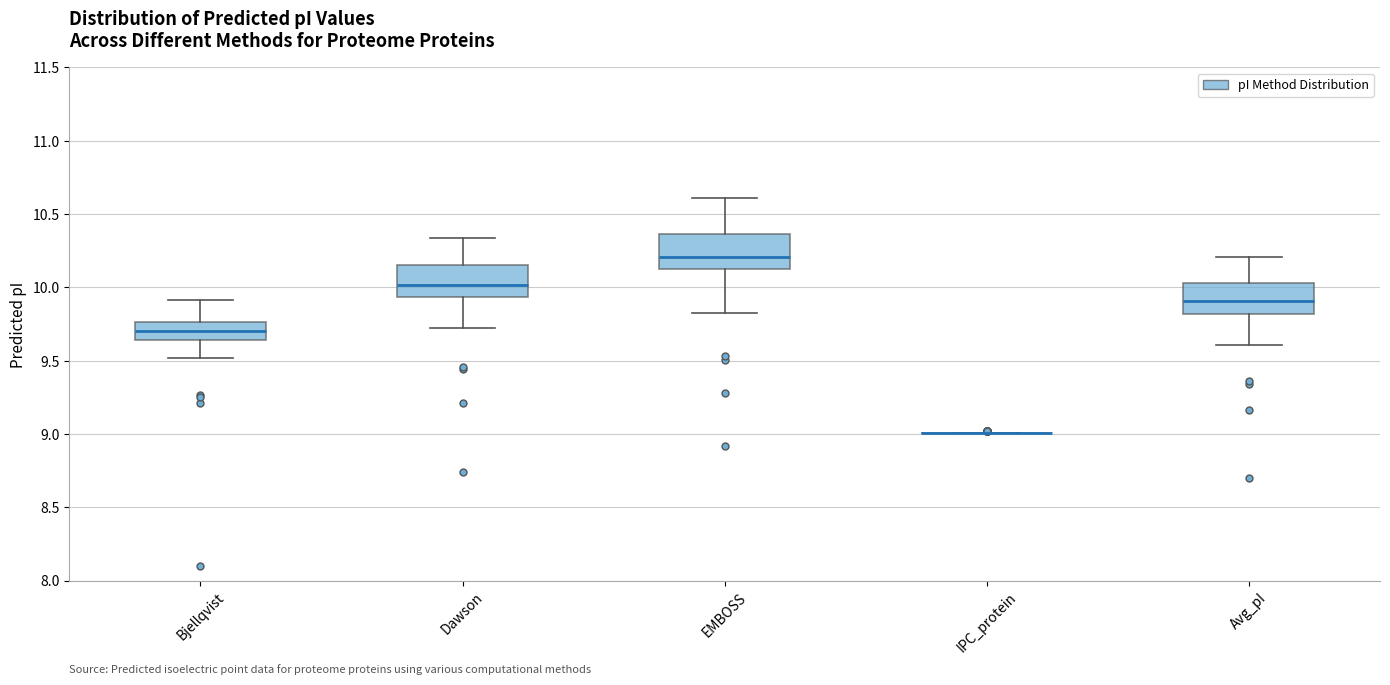

Where does the lower whisker of the box for Dawson end on the y-axis? The values are not printed on the chart, so give them approximately, as read against the axis.

9.70